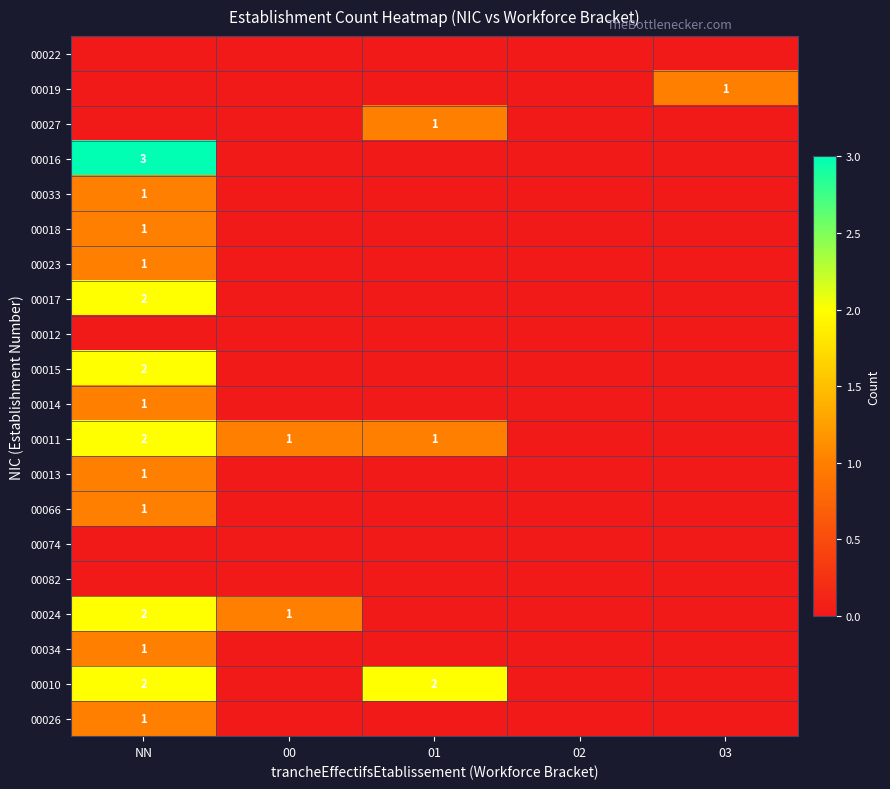

Is it true that 00018 equals 0 at 03?

True